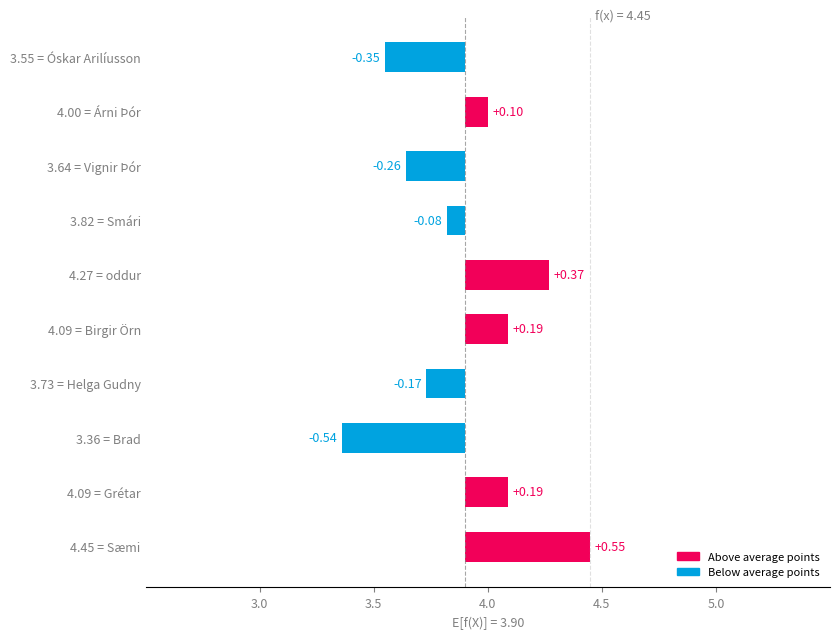

True or false: the data shows -0.1 at 3.73 = Helga Gudny.

False